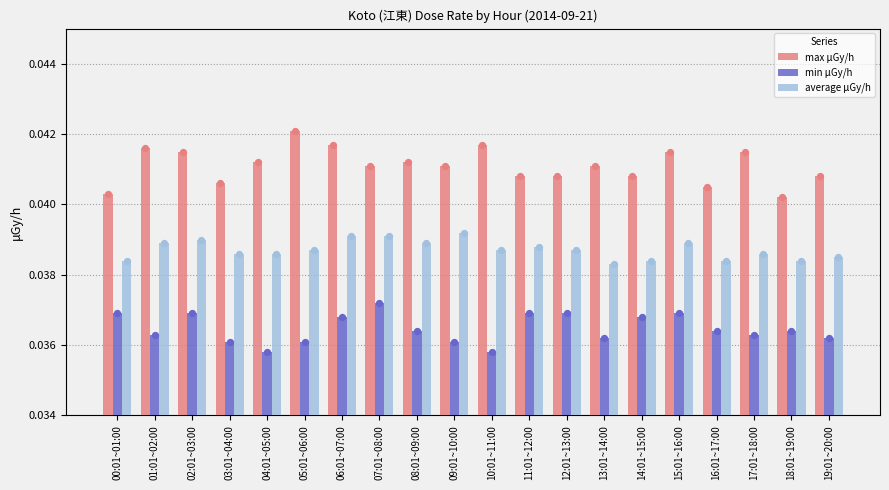

Which series has the largest total across all categories?

max μGy/h